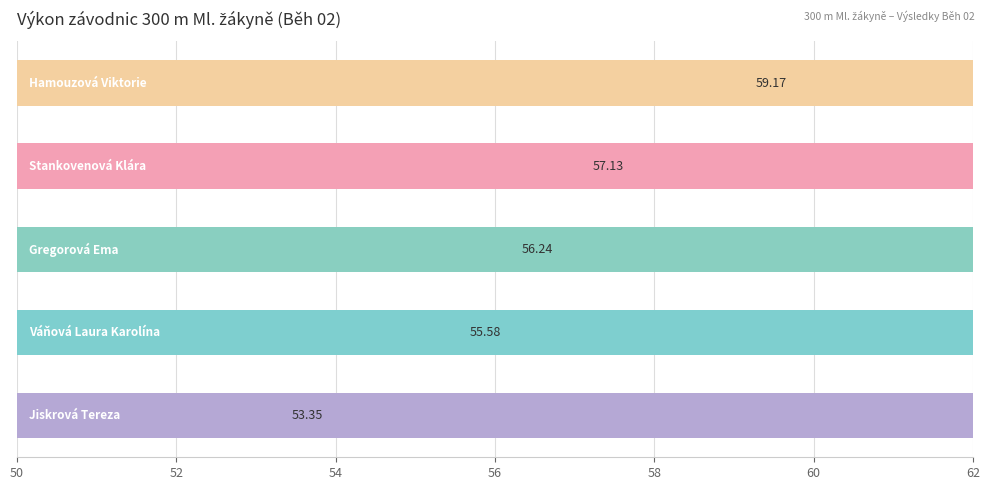

Reading right to left, extract all data points from this chart.

59.2	57.1	56.2	55.6	53.3